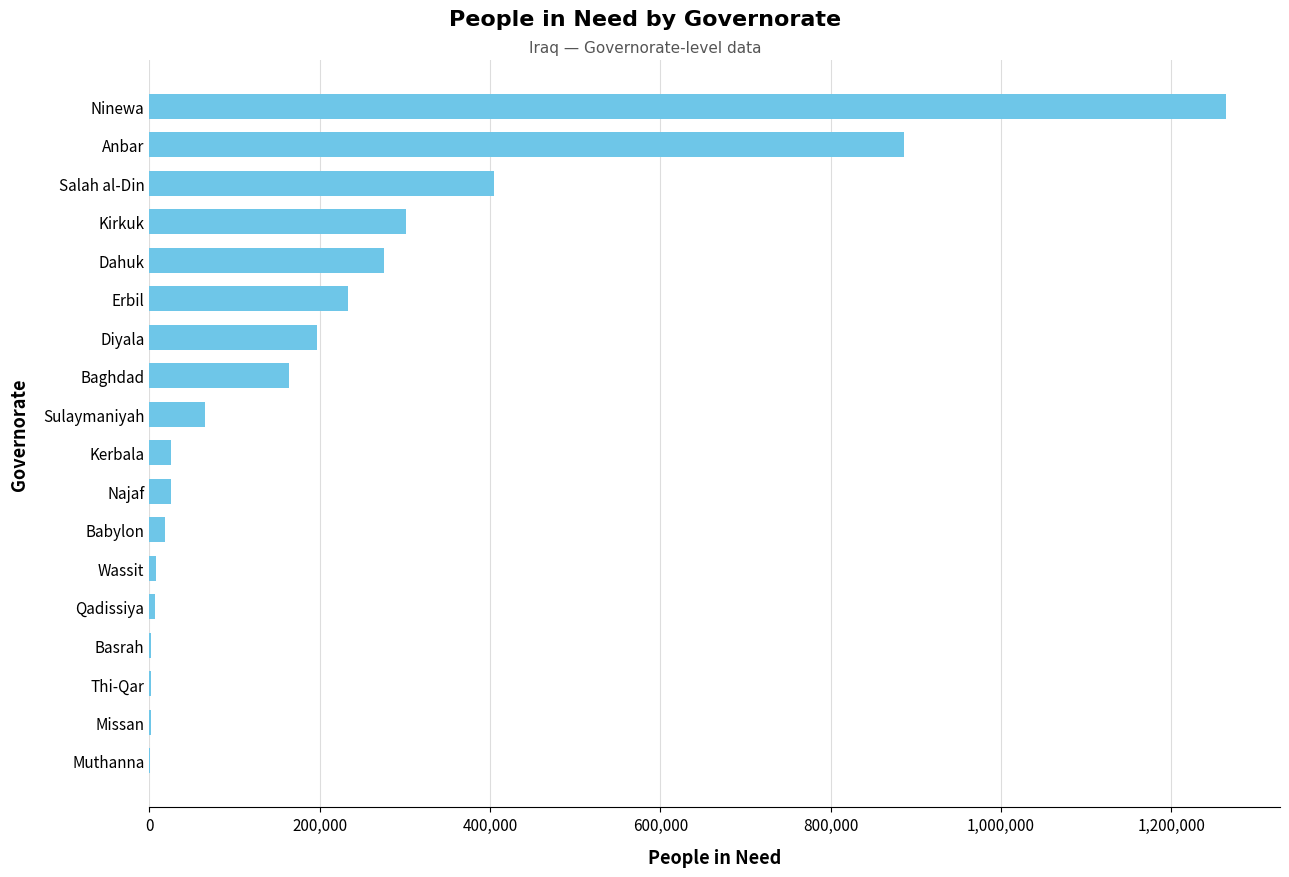

What is the sum of the values at Kirkuk and Dahuk?

577305.5